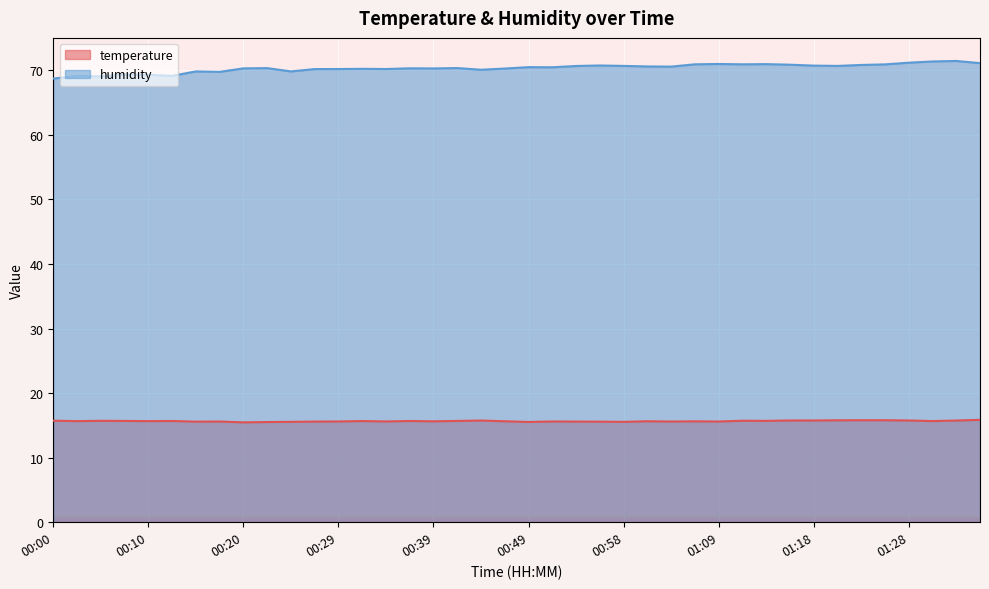

How many lines are shown in the chart?

2